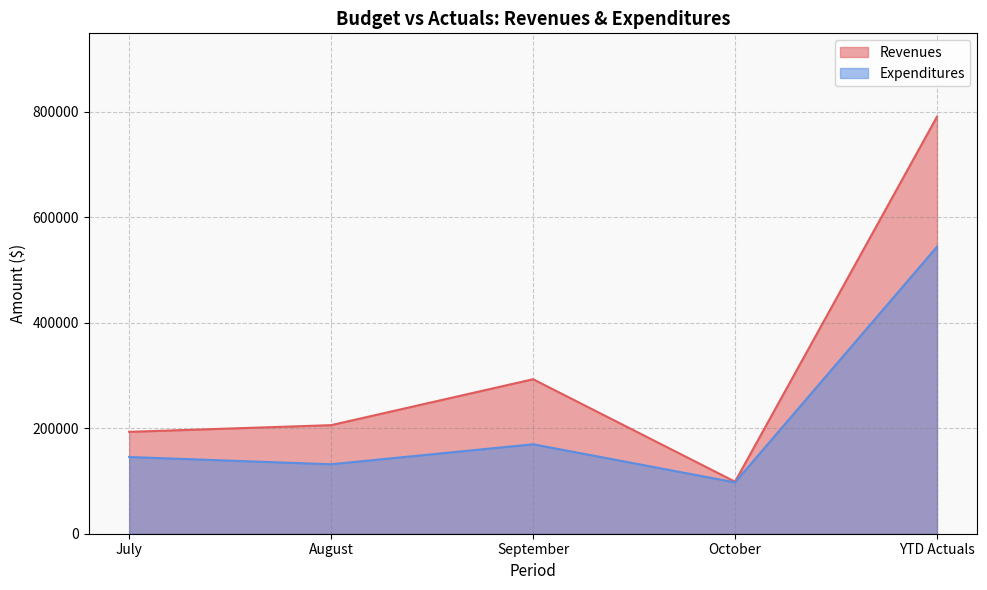

Which series has the largest range (max minus min)?

Revenues